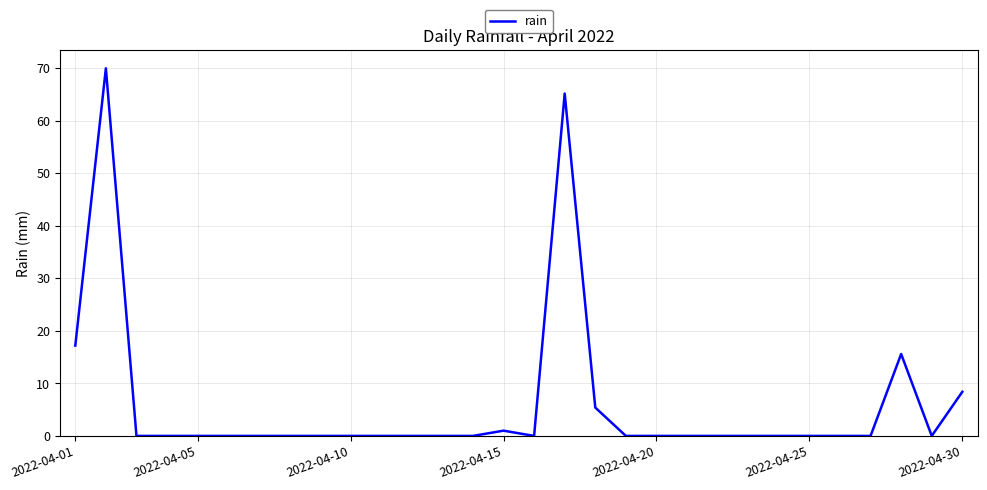

Reading left to right, transcribe all the data shown in this chart.

17.2	70.0	0.0	0.0	0.0	0.0	0.0	0.0	0.0	0.0	0.0	0.0	0.0	0.0	1.0	0.0	65.2	5.4	0.0	0.0	0.0	0.0	0.0	0.0	0.0	0.0	0.0	15.6	0.0	8.4